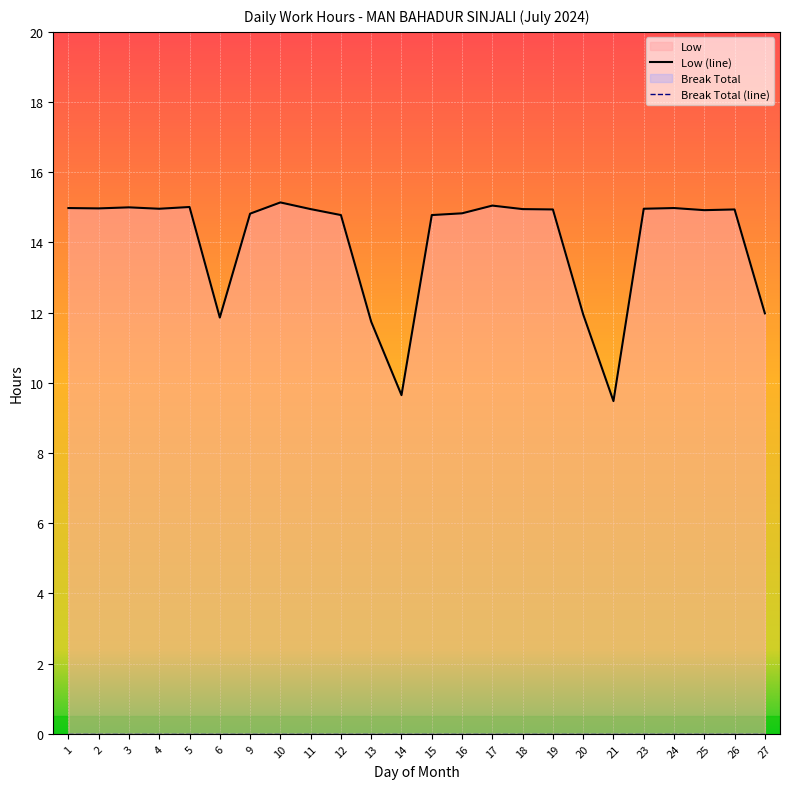

What is the value of the 6th point from the left?

11.9